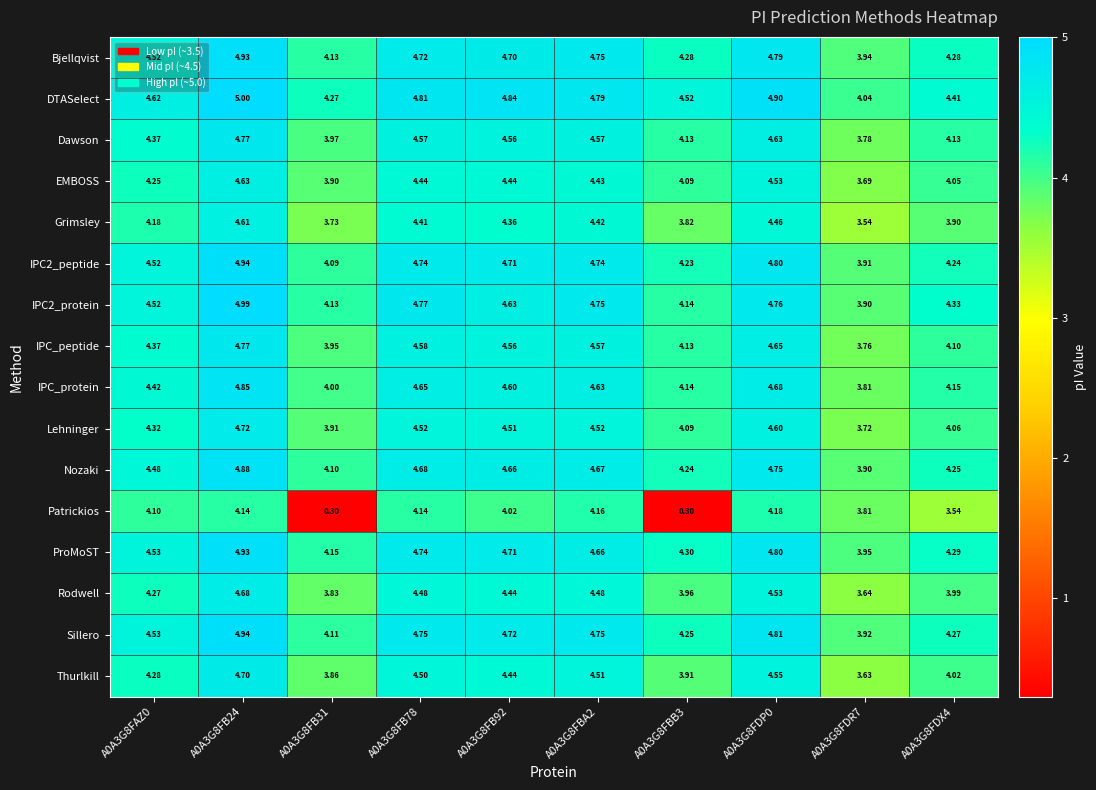

Which series has the largest total across all categories?

DTASelect